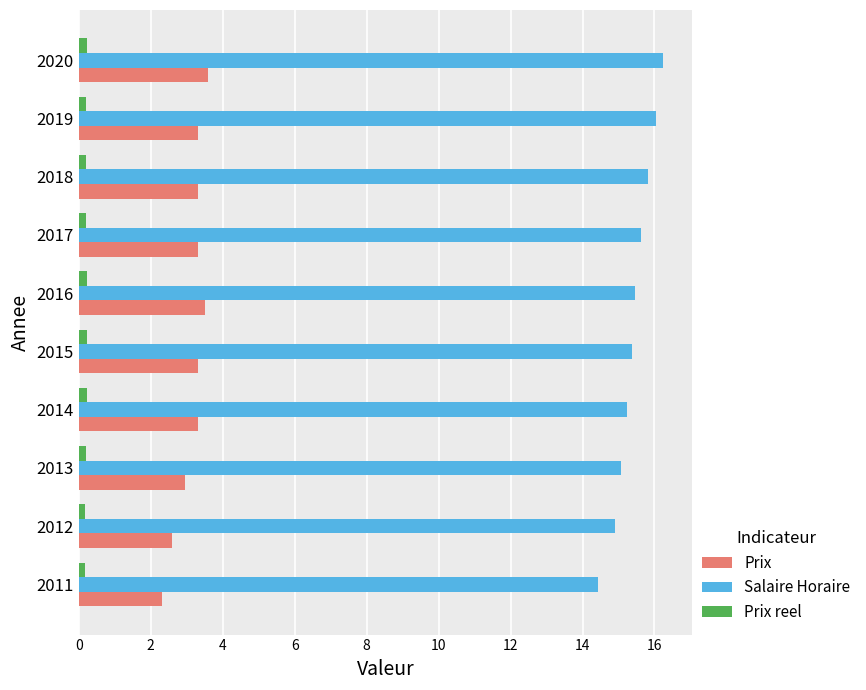

Is it true that Prix reel equals 0.2 at 2017?

True